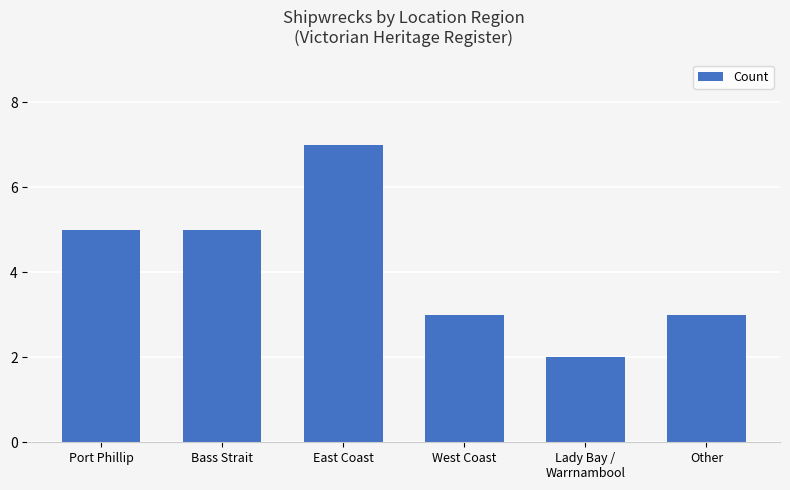

What is the label of the 4th bar from the left?

West Coast